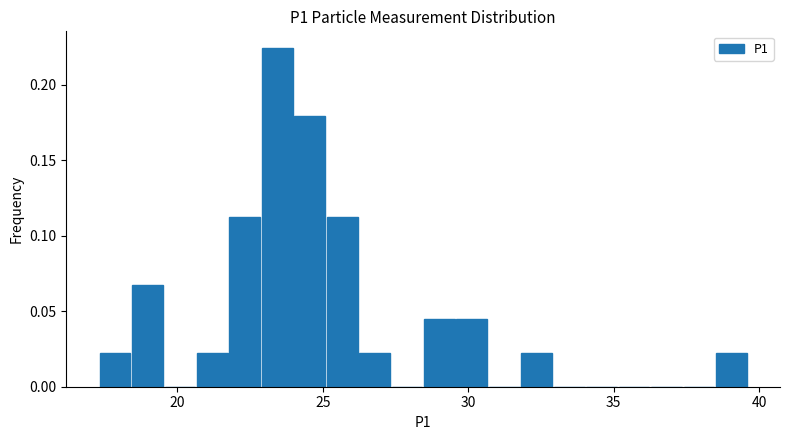

Read against the x-axis, roughly where is the centre of the tallest bar?

23.5